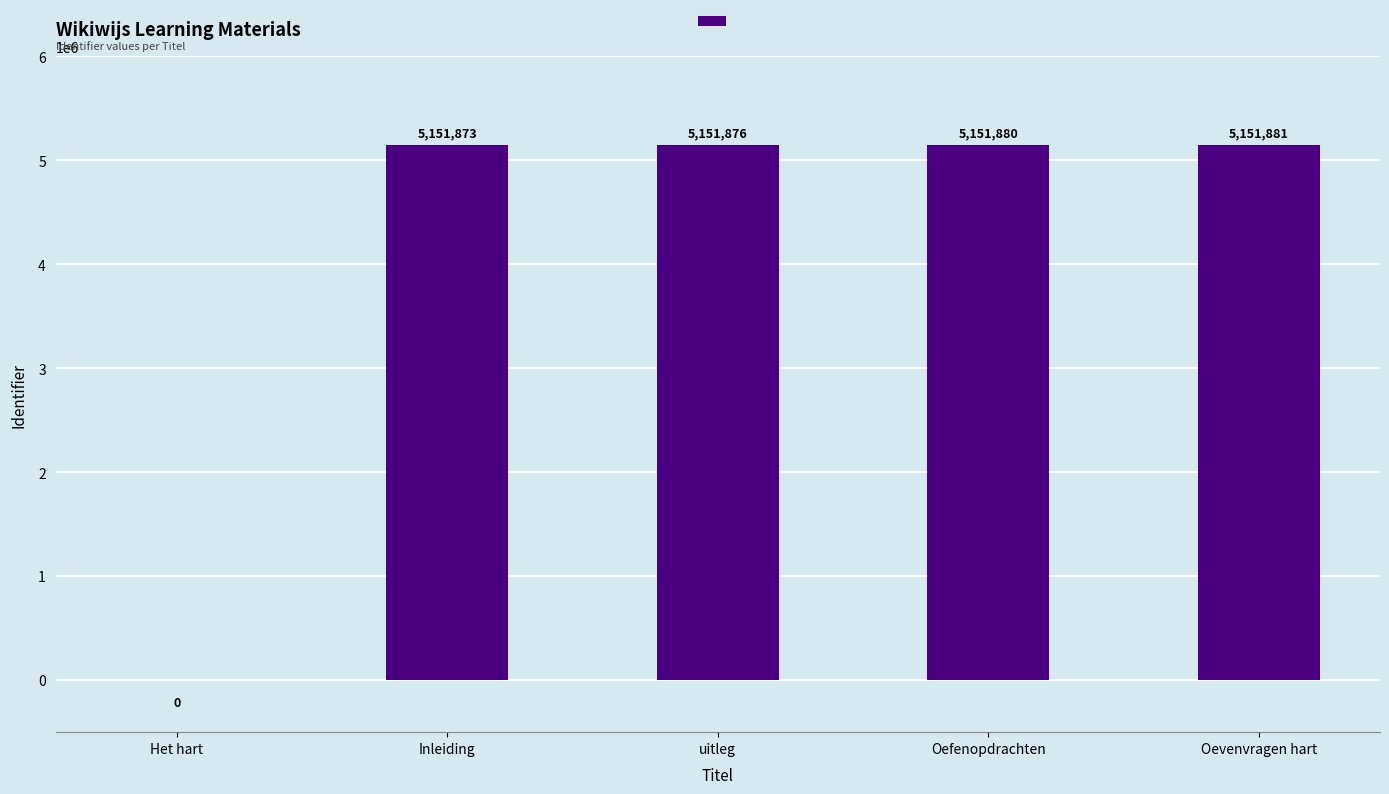

Reading left to right, extract all data points from this chart.

0	5151873	5151876	5151880	5151881